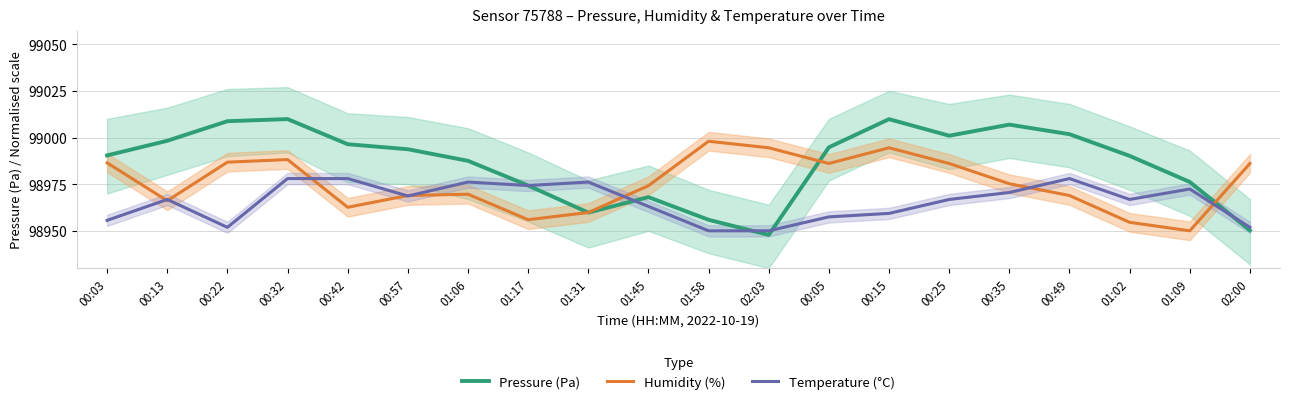

Is the value of Humidity (%) at 00:25 greater than the value of Temperature (°C) at 00:57?

Yes